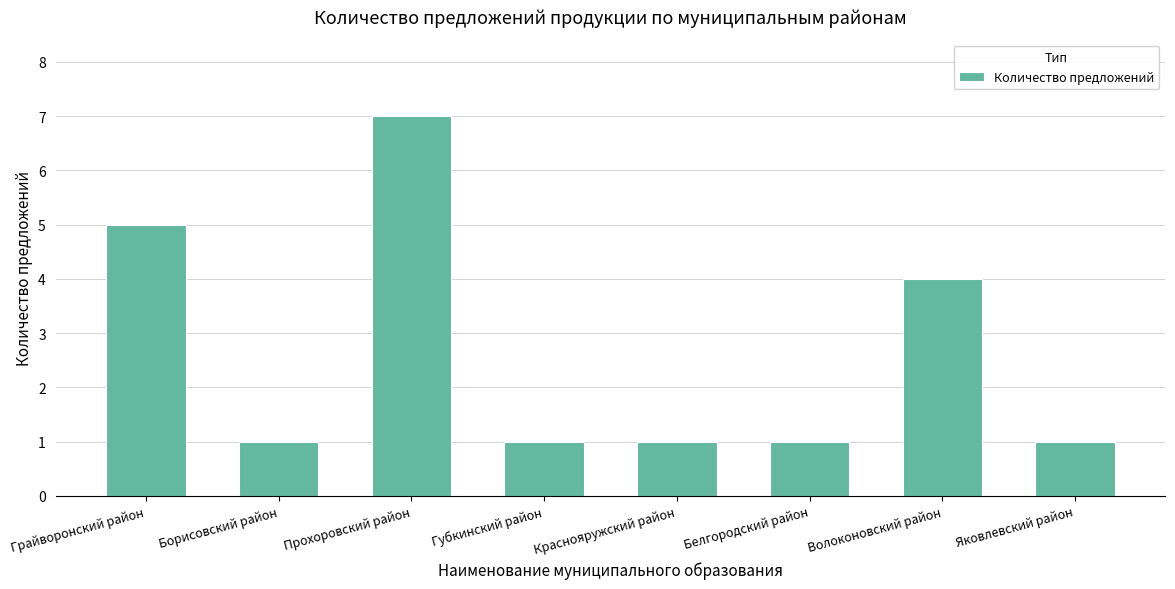

What is the sum of all values?

21